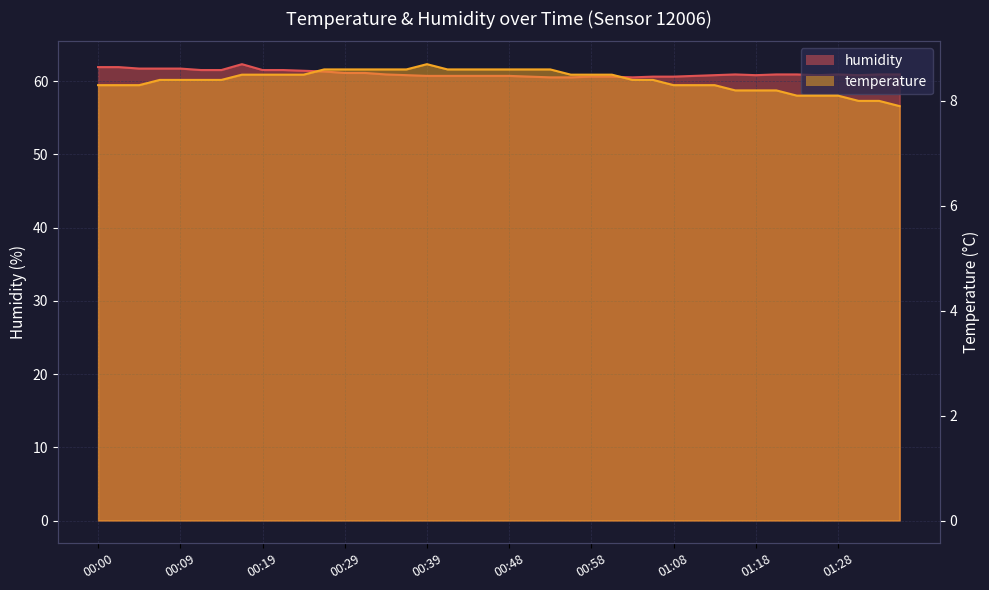

Reading left to right, list all the values displayed in this chart.

temperature: 8.3	8.3	8.3	8.4	8.4	8.4	8.4	8.5	8.5	8.5	8.5	8.6	8.6	8.6	8.6	8.6	8.7	8.6	8.6	8.6	8.6	8.6	8.6	8.5	8.5	8.5	8.4	8.4	8.3	8.3	8.3	8.2	8.2	8.2	8.1	8.1	8.1	8.0	8.0	7.9
humidity: 61.9	61.9	61.7	61.7	61.7	61.5	61.5	62.3	61.5	61.5	61.4	61.3	61.1	61.1	60.9	60.8	60.7	60.7	60.7	60.7	60.7	60.6	60.5	60.5	60.6	60.6	60.5	60.6	60.6	60.7	60.8	60.9	60.8	60.9	60.9	60.8	60.9	60.8	60.9	60.9